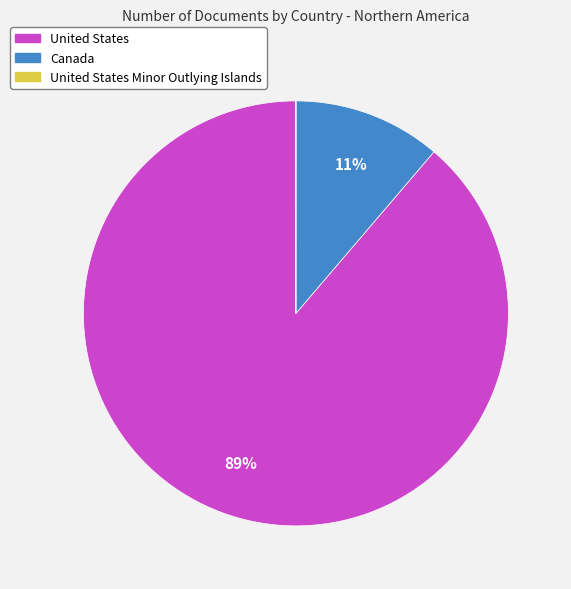

To the nearest percent, what is the difference between the largest and smallest slice percentages?

89%